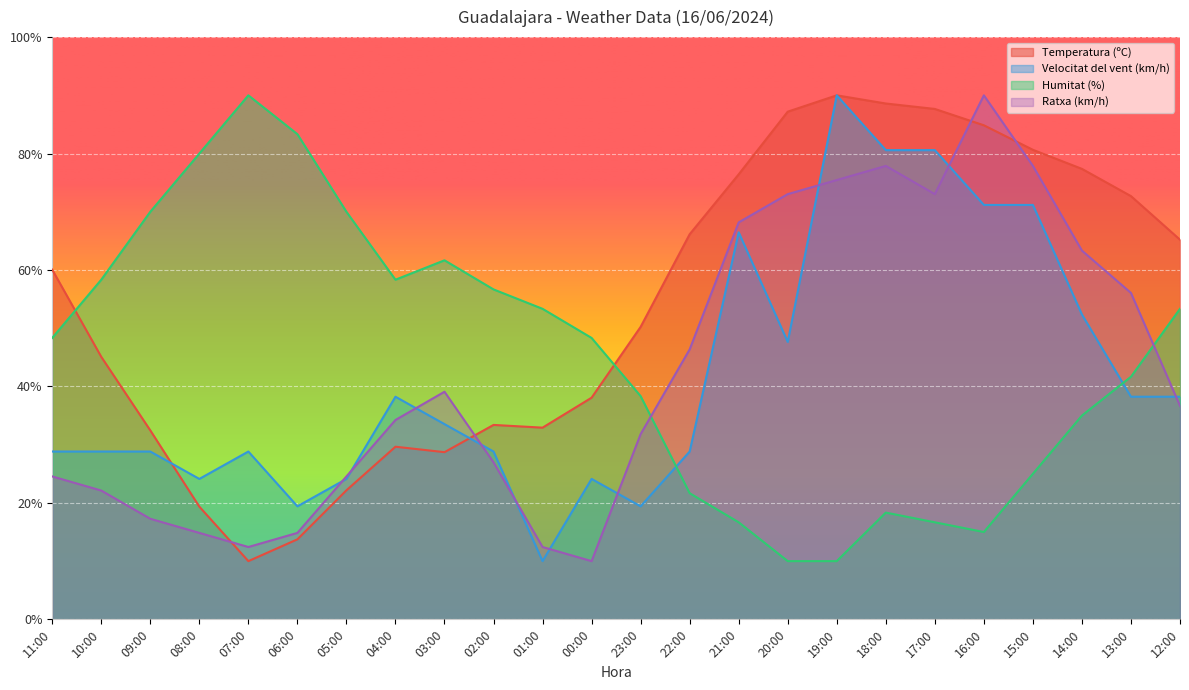

The value of Ratxa (km/h) at 18:00 is 77.9. True or false?

True